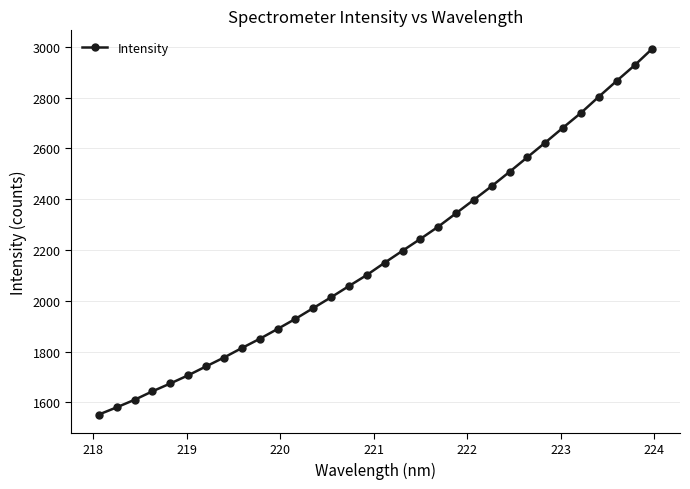

What is the maximum value shown in the chart?

2992.5